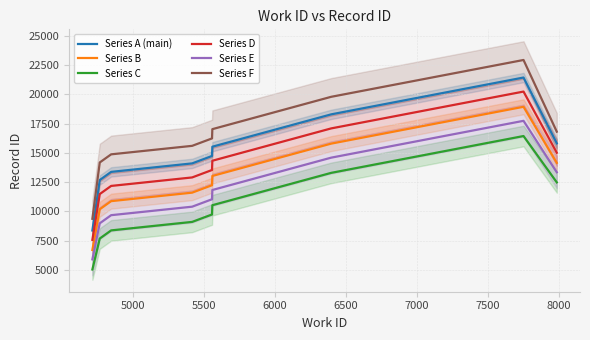

True or false: Series D and Series E cross at least once.

False